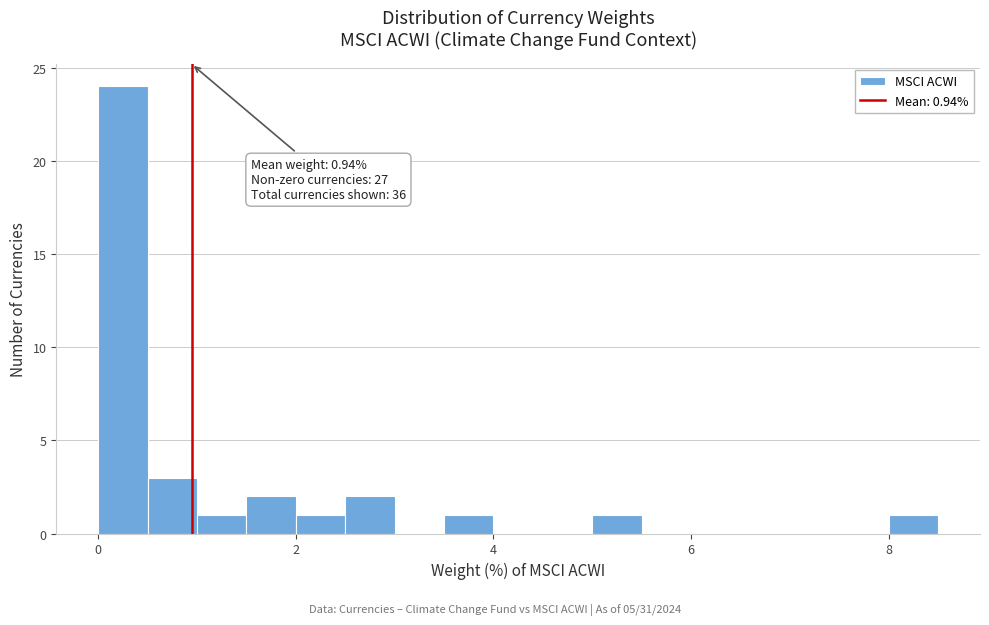

Read against the x-axis, roughly where is the centre of the tallest bar?

0.2